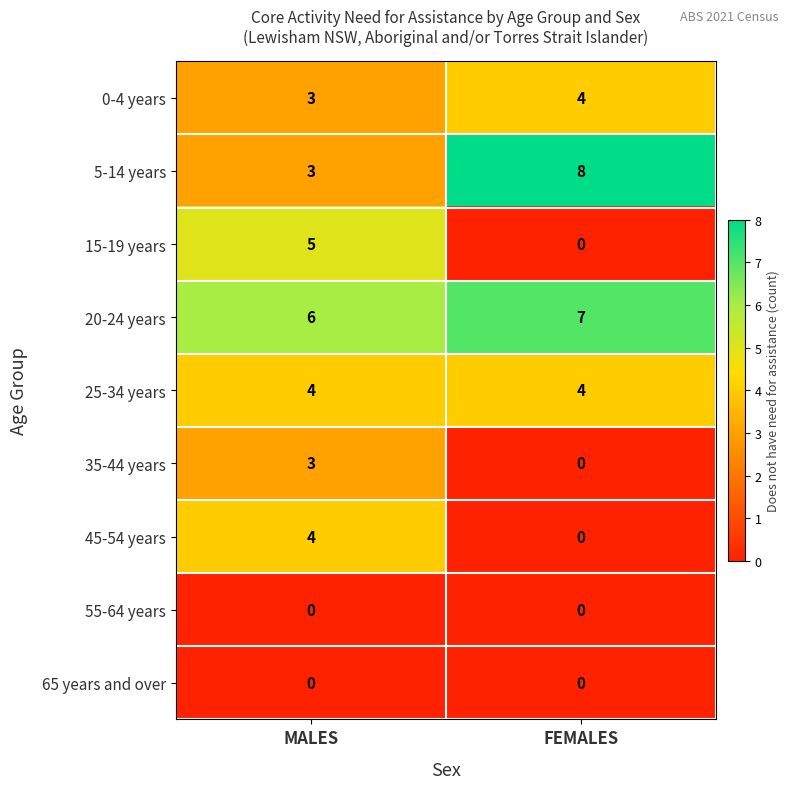

Reading left to right, extract all data points from this chart.

0-4 years: 3	4
5-14 years: 3	8
15-19 years: 5	0
20-24 years: 6	7
25-34 years: 4	4
35-44 years: 3	0
45-54 years: 4	0
55-64 years: 0	0
65 years and over: 0	0